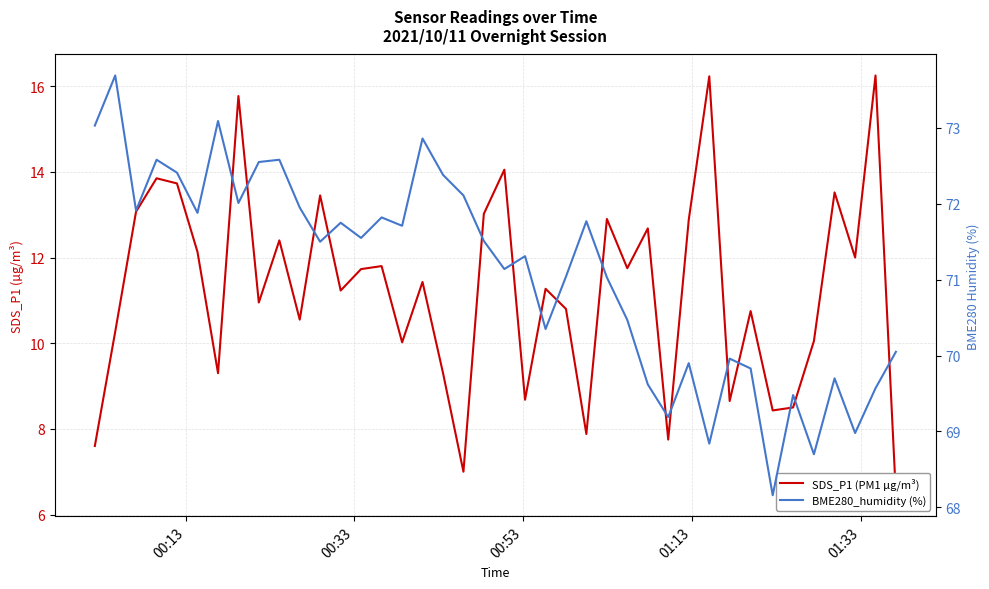

What is the minimum value for SDS_P1 (PM1 µg/m³)?

6.5